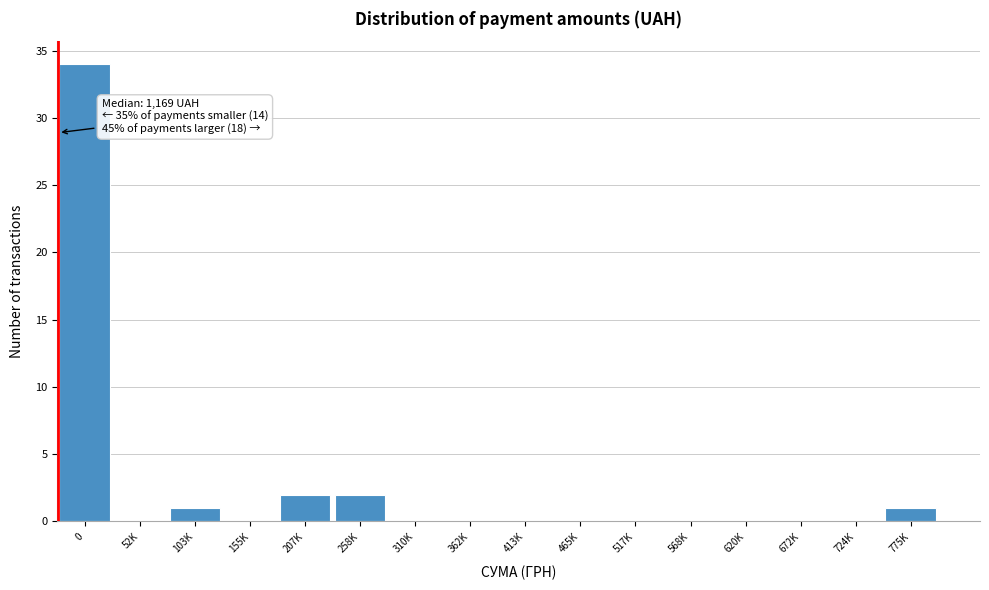

Reading right to left, extract all data points from this chart.

775K=1	724K=0	672K=0	620K=0	568K=0	517K=0	465K=0	413K=0	362K=0	310K=0	258K=2	207K=2	155K=0	103K=1	52K=0	0=34